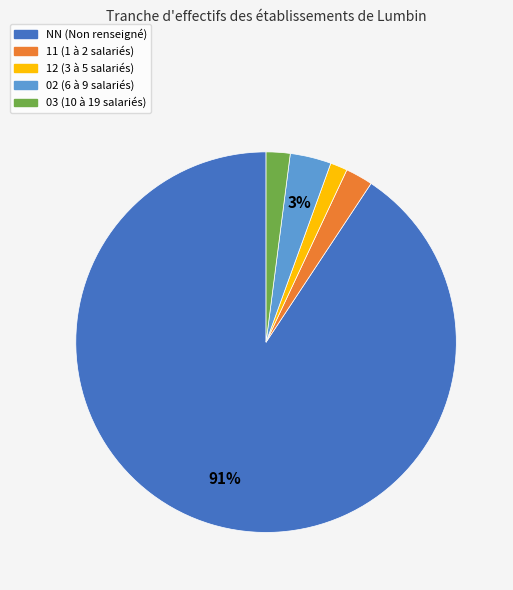

Count the number of slices in the pie.

5